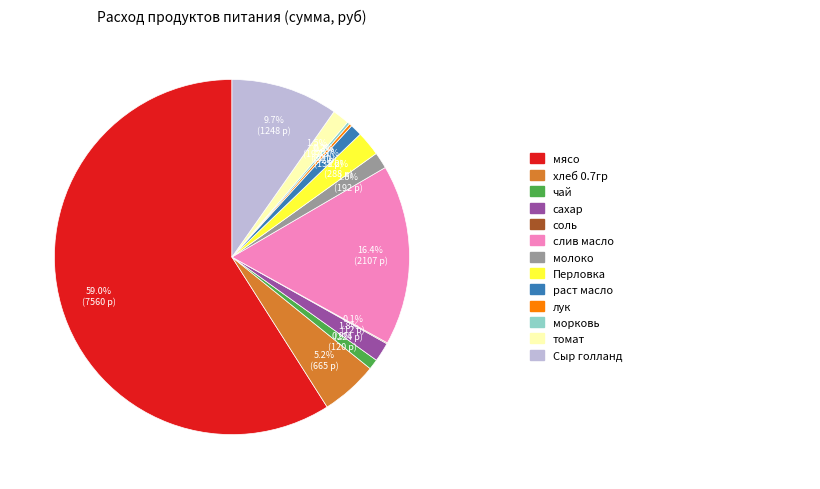

Does any single category account for the majority?

Yes